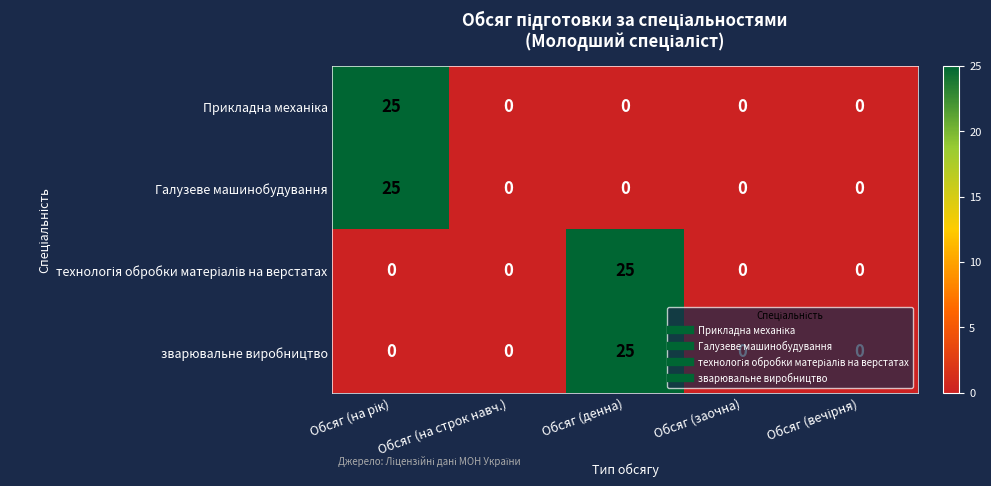

What is the difference between the maximum and minimum values in the зварювальне виробництво series?

25